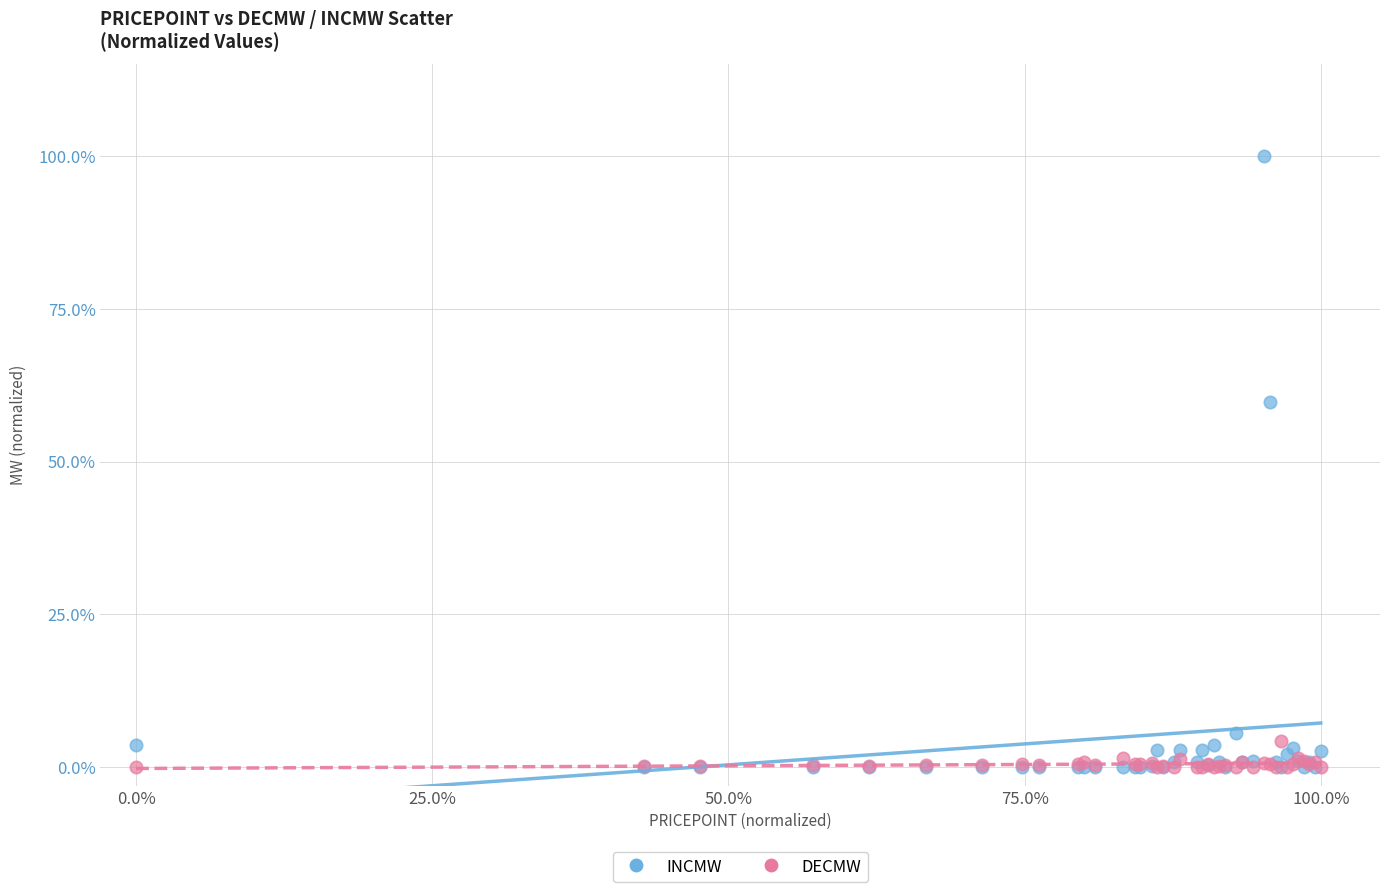

Which series has the largest Y range (max minus min)?

INCMW